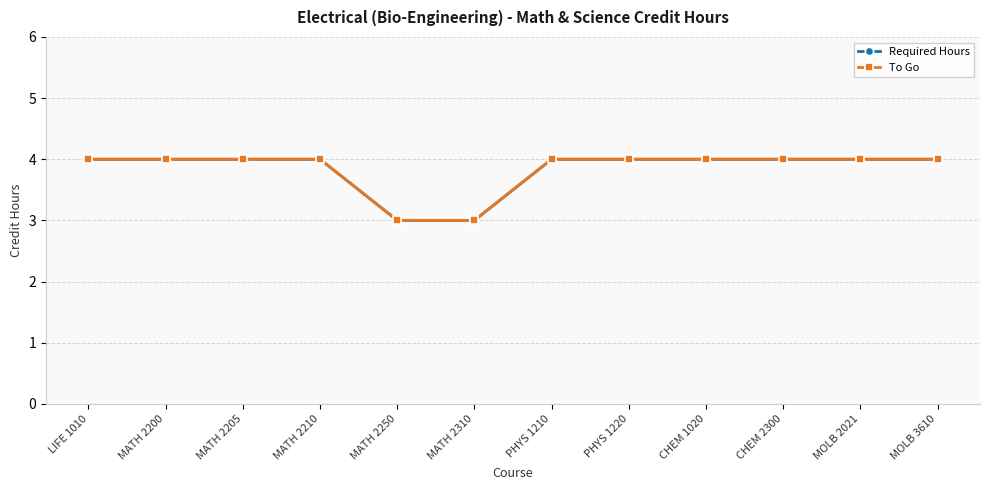

What is the highest value of the To Go series?

4